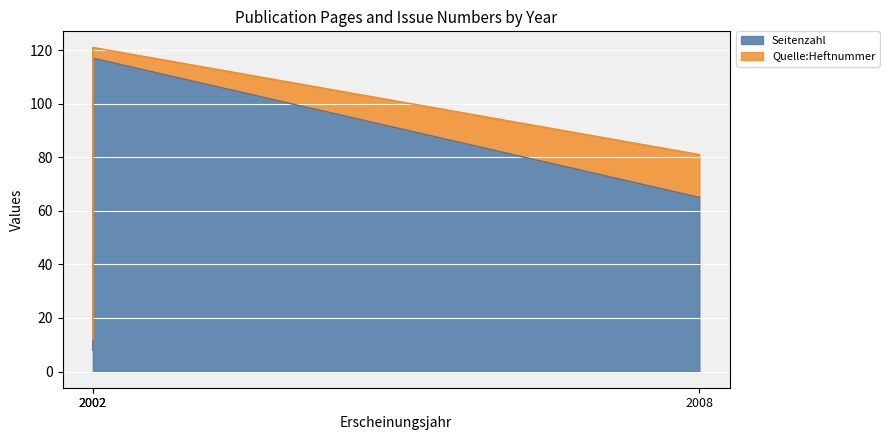

How many series are shown in this chart?

2